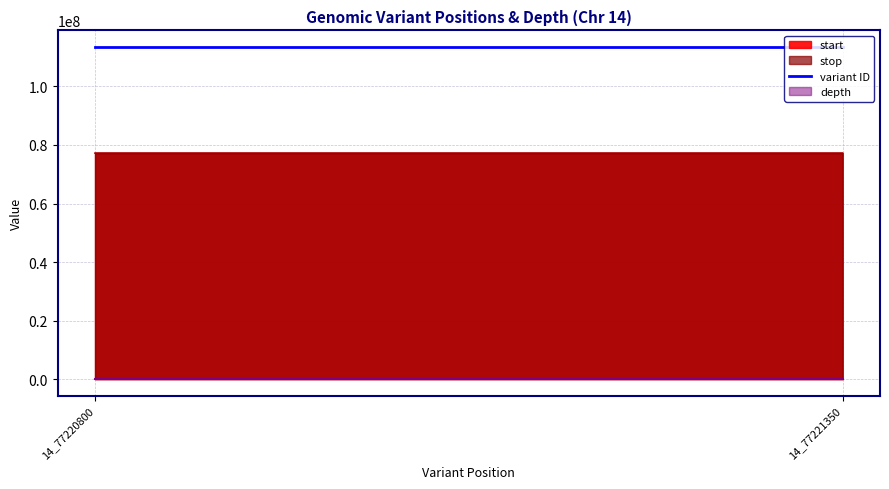

Is the value of stop at 14_77220800 greater than the value of variant ID at 14_77220800?

No